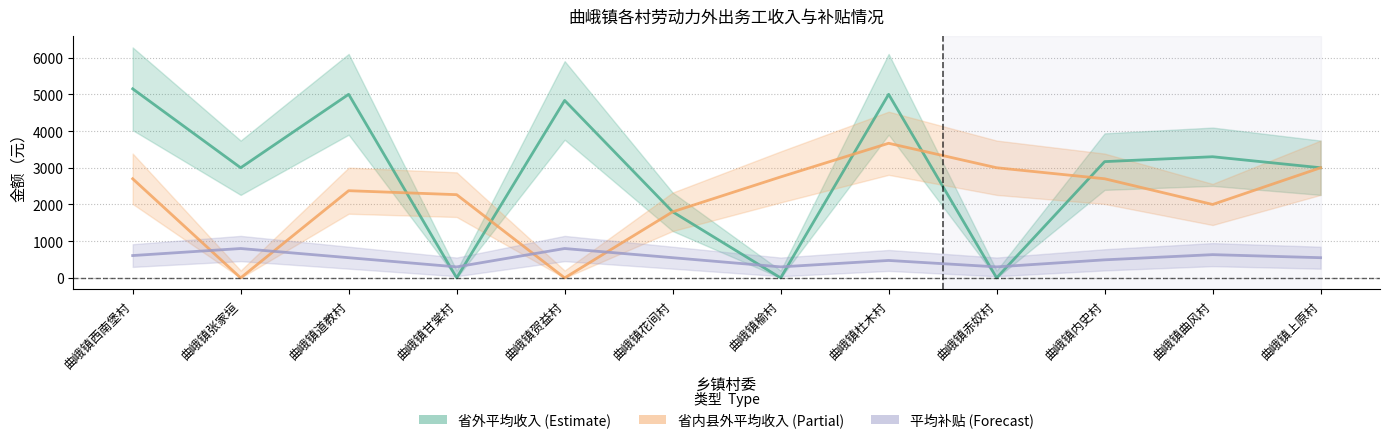

What is the difference between the highest and lowest values at 曲峨镇内史村?

2675.0